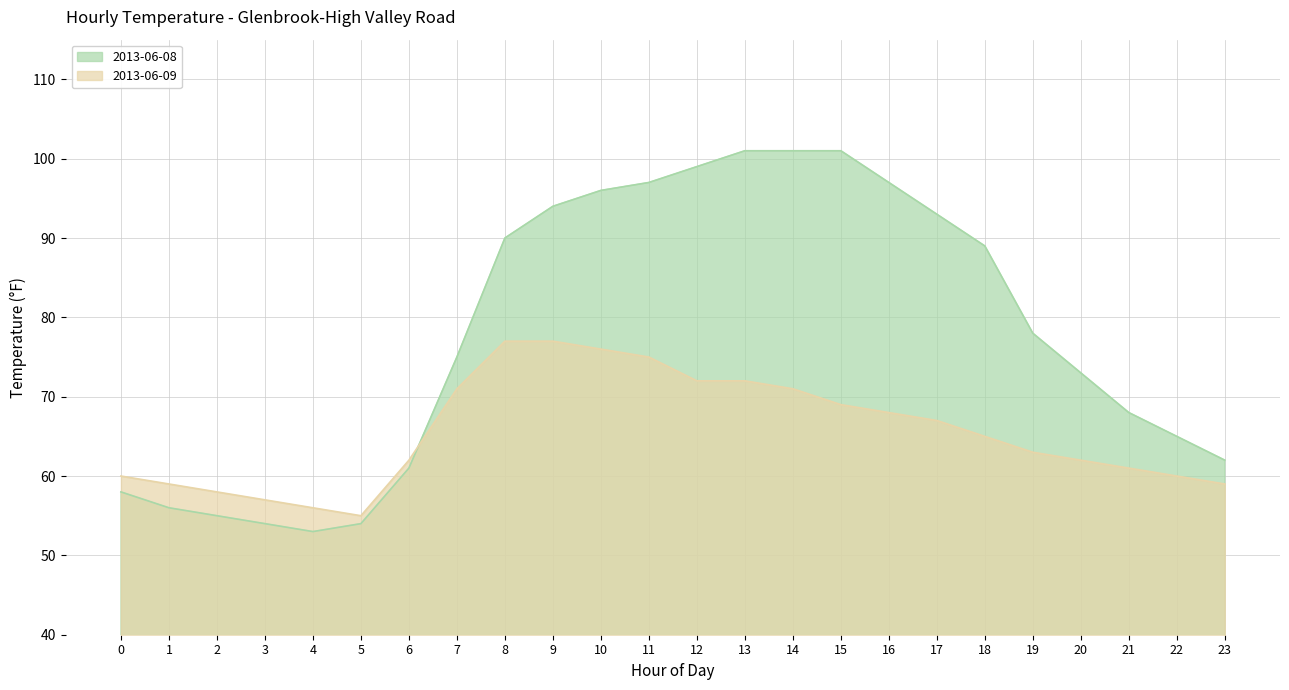

What is the difference between the highest and lowest values at 15?

32